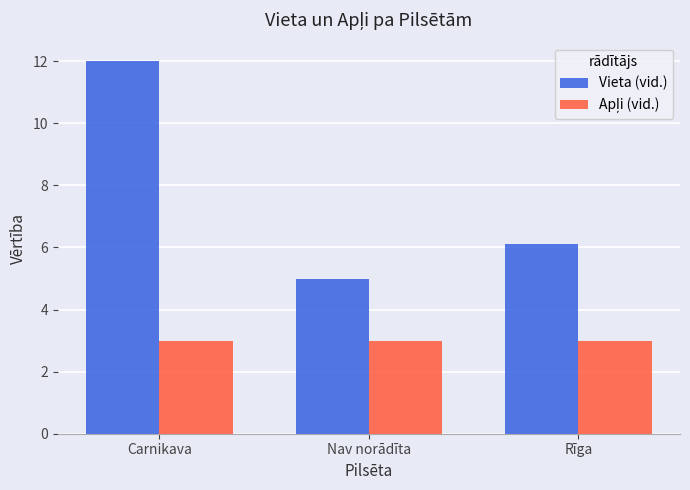

What is the difference between the maximum and minimum values in the Vieta (vid.) series?

7.0